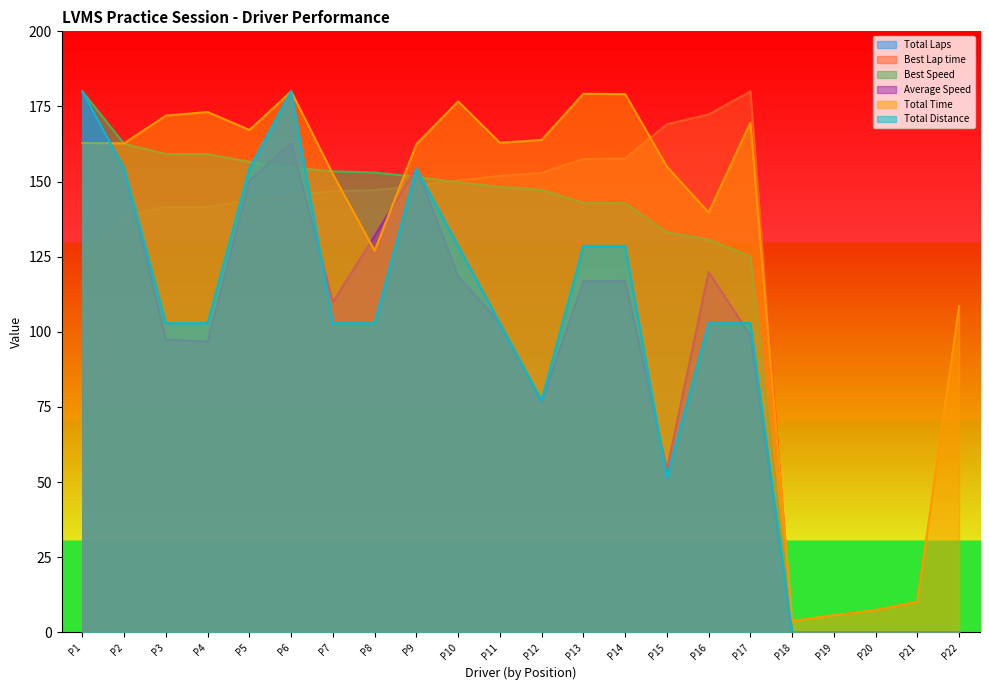

What is the sum of all Total Time values?

2921.3